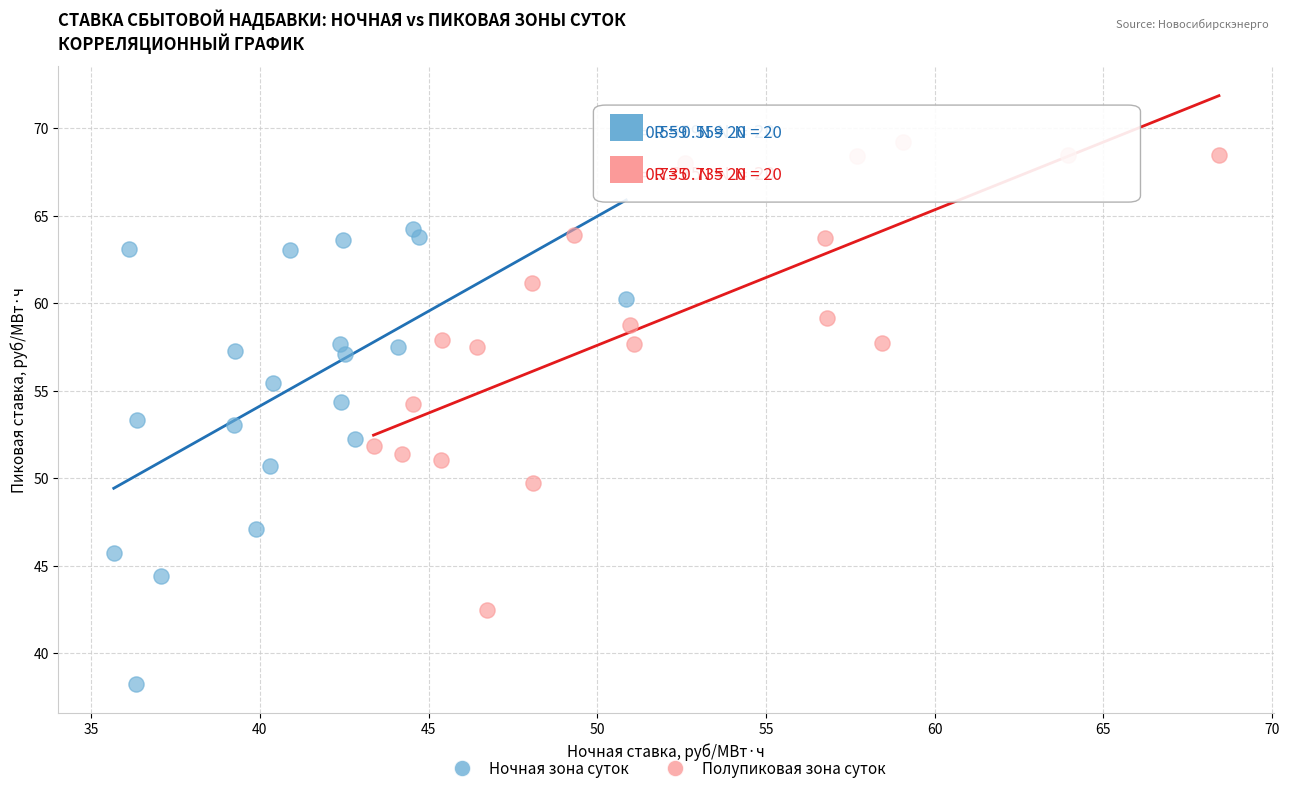

Which series reaches the minimum Y coordinate?

Ночная зона суток